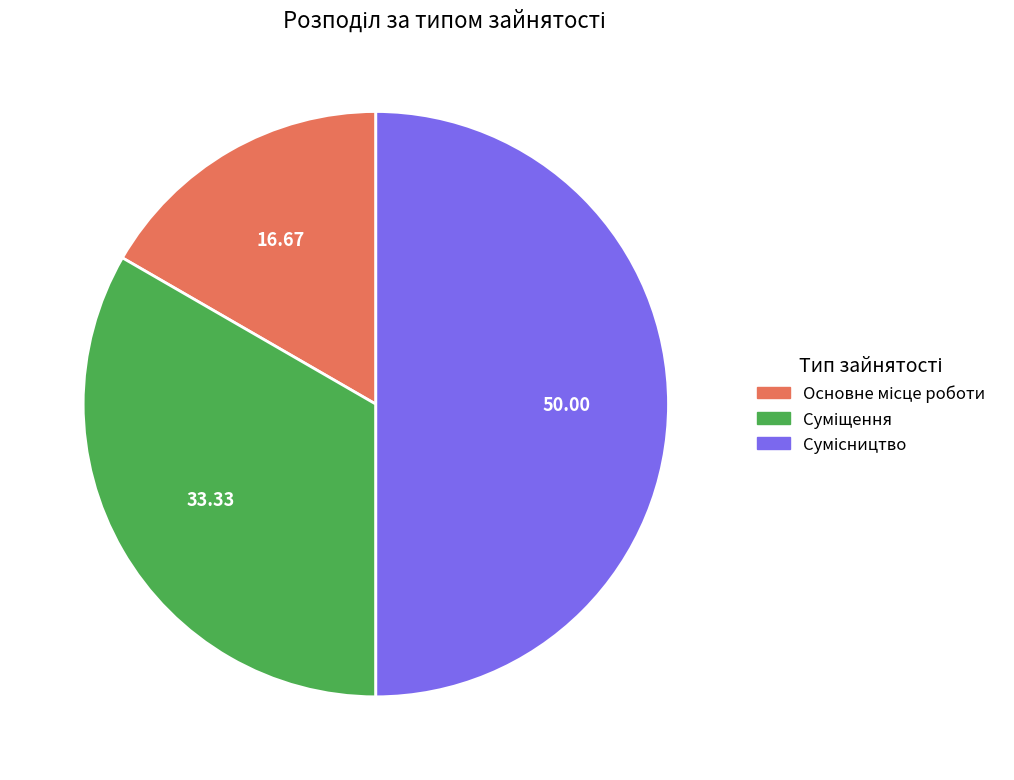

Combined, what portion of the pie is Основне місце роботи and Суміщення?

50.0%